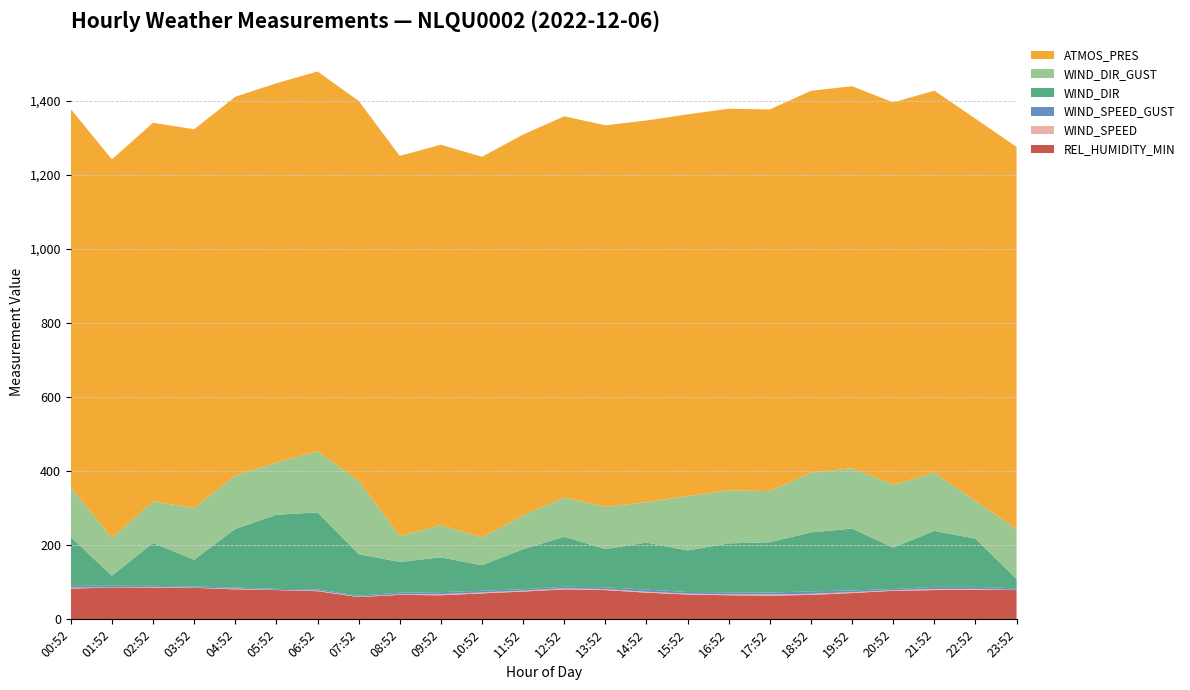

Reading left to right, transcribe all the data shown in this chart.

REL_HUMIDITY_MIN: 00:52=83.0	01:52=86.0	02:52=86.0	03:52=85.0	04:52=81.0	05:52=79.0	06:52=76.0	07:52=60.0	08:52=66.0	09:52=65.0	10:52=70.0	11:52=75.0	12:52=81.0	13:52=79.0	14:52=72.0	15:52=67.0	16:52=65.0	17:52=64.0	18:52=66.0	19:52=71.0	20:52=77.0	21:52=79.0	22:52=80.0	23:52=79.0
WIND_DIR: 00:52=132.0	01:52=27.0	02:52=116.0	03:52=72.0	04:52=158.0	05:52=200.0	06:52=208.0	07:52=112.0	08:52=83.0	09:52=94.0	10:52=69.0	11:52=108.0	12:52=135.0	13:52=103.0	14:52=127.0	15:52=112.0	16:52=132.0	17:52=136.0	18:52=159.0	19:52=167.0	20:52=112.0	21:52=151.0	22:52=130.0	23:52=25.0
WIND_SPEED: 00:52=2.4	01:52=0.6	02:52=1.7	03:52=0.7	04:52=2.0	05:52=0.6	06:52=1.8	07:52=1.0	08:52=1.5	09:52=3.1	10:52=2.5	11:52=2.4	12:52=2.6	13:52=2.5	14:52=2.6	15:52=2.1	16:52=2.7	17:52=3.2	18:52=3.0	19:52=2.4	20:52=1.6	21:52=3.1	22:52=2.3	23:52=0.5
WIND_SPEED_GUST: 00:52=4.9	01:52=4.2	02:52=2.6	03:52=3.0	04:52=2.9	05:52=2.8	06:52=3.0	07:52=3.0	08:52=4.4	09:52=5.3	10:52=4.6	11:52=4.1	12:52=4.3	13:52=5.1	14:52=5.7	15:52=4.7	16:52=5.3	17:52=5.0	18:52=6.7	19:52=4.6	20:52=3.2	21:52=5.6	22:52=5.5	23:52=4.3
WIND_DIR_GUST: 00:52=134.0	01:52=102.0	02:52=112.0	03:52=140.0	04:52=144.0	05:52=141.0	06:52=165.0	07:52=198.0	08:52=70.0	09:52=87.0	10:52=75.0	11:52=91.0	12:52=106.0	13:52=114.0	14:52=109.0	15:52=147.0	16:52=143.0	17:52=138.0	18:52=161.0	19:52=163.0	20:52=170.0	21:52=157.0	22:52=102.0	23:52=135.0
ATMOS_PRES: 00:52=1021.2	01:52=1022.0	02:52=1022.2	03:52=1022.4	04:52=1022.9	05:52=1023.9	06:52=1025.2	07:52=1025.7	08:52=1026.2	09:52=1026.9	10:52=1027.6	11:52=1028.3	12:52=1029.2	13:52=1030.1	14:52=1030.5	15:52=1030.4	16:52=1030.4	17:52=1030.3	18:52=1031.2	19:52=1031.2	20:52=1031.8	21:52=1031.6	22:52=1031.7	23:52=1031.6